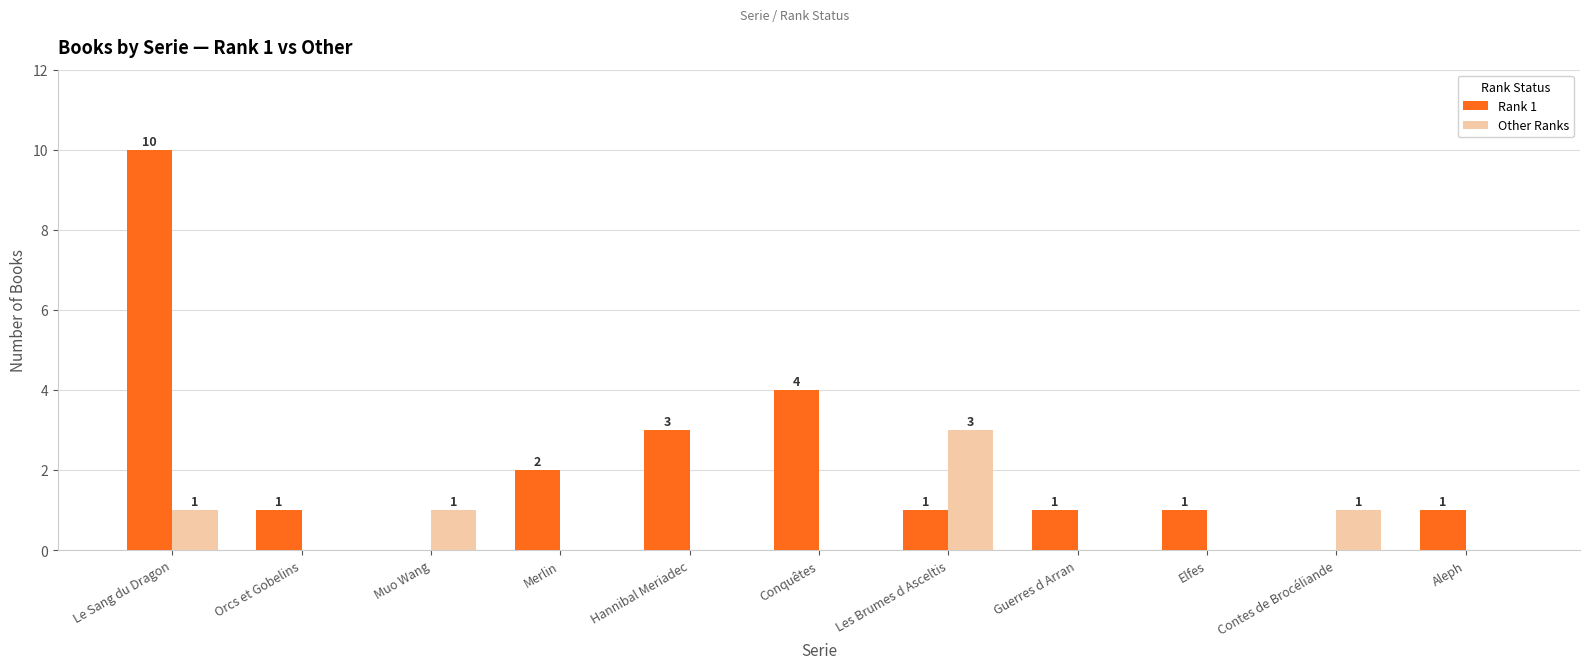

Reading left to right, list all the values displayed in this chart.

Rank 1: Le Sang du Dragon=10	Orcs et Gobelins=1	Muo Wang=0	Merlin=2	Hannibal Meriadec=3	Conquêtes=4	Les Brumes d Asceltis=1	Guerres d Arran=1	Elfes=1	Contes de Brocéliande=0	Aleph=1
Other Ranks: Le Sang du Dragon=1	Orcs et Gobelins=0	Muo Wang=1	Merlin=0	Hannibal Meriadec=0	Conquêtes=0	Les Brumes d Asceltis=3	Guerres d Arran=0	Elfes=0	Contes de Brocéliande=1	Aleph=0